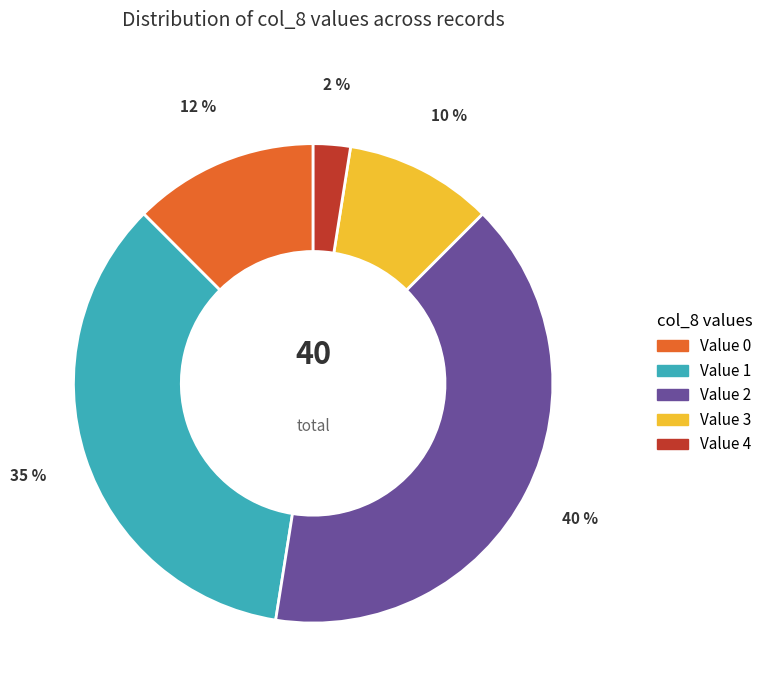

Does any single category account for the majority?

No